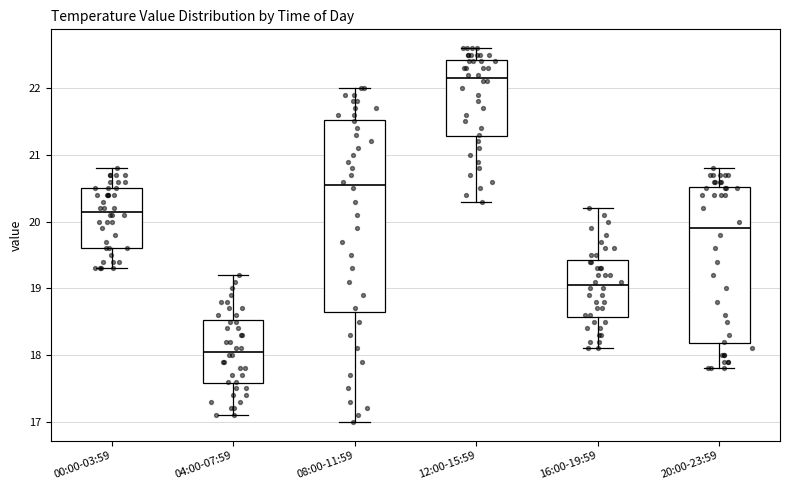

Where does the median line of the box for 04:00-07:59 sit on the y-axis? The values are not printed on the chart, so give them approximately, as read against the axis.

18.1